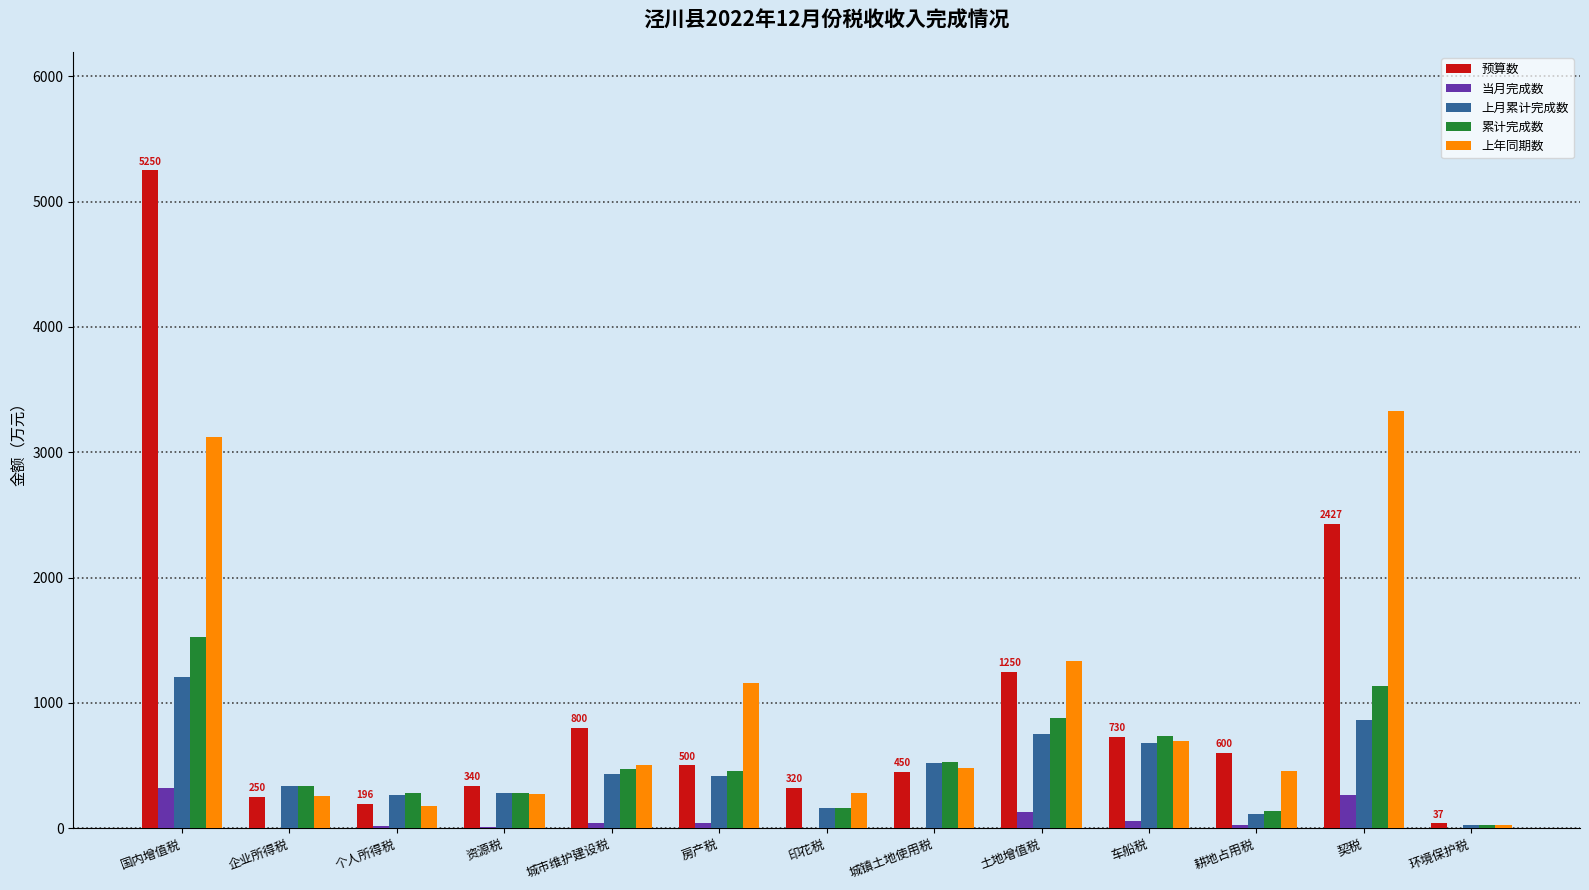

How many series are shown in this chart?

5